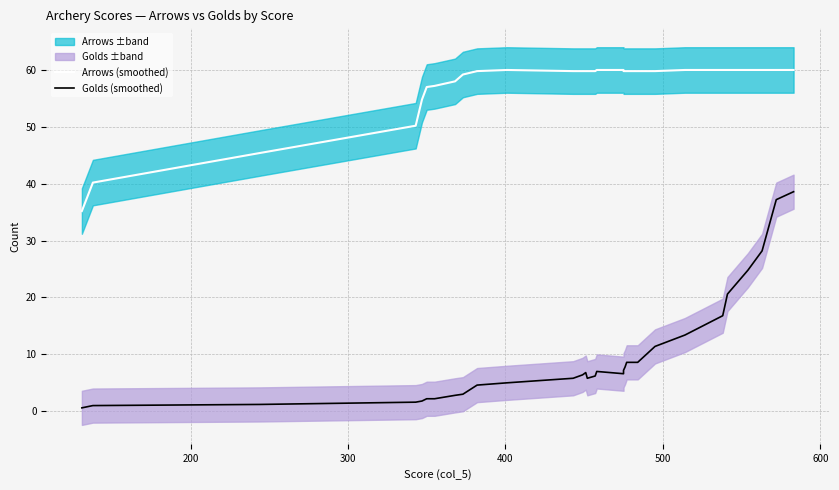

How many data points in Golds (smoothed) are above 6?

18